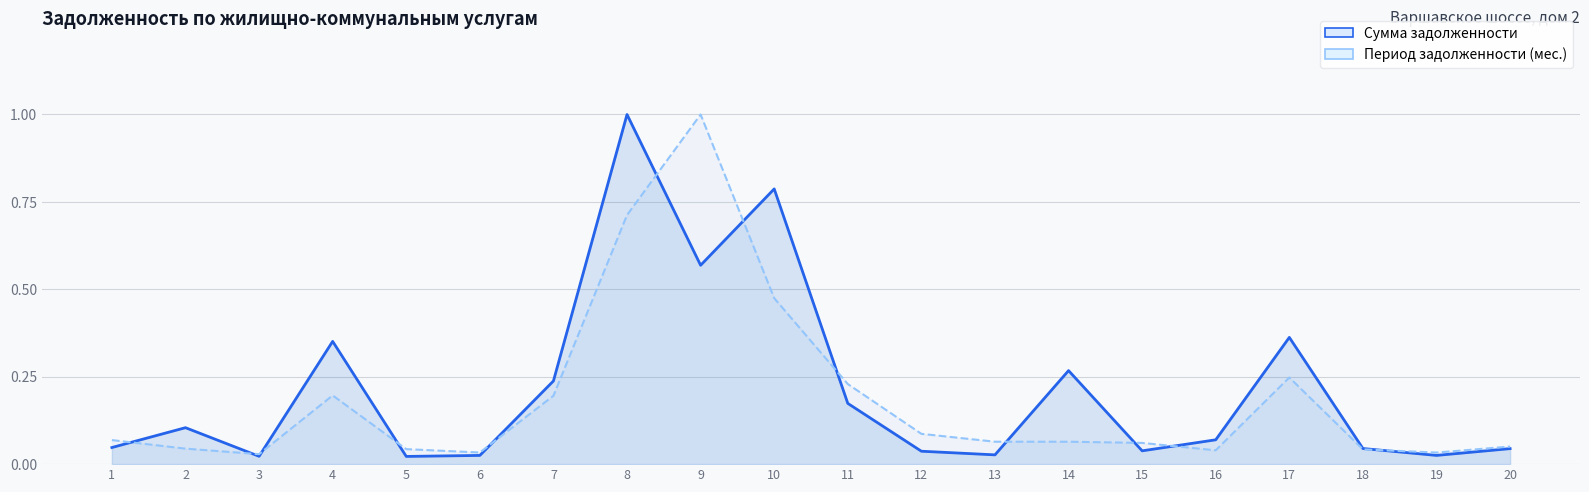

True or false: Период задолженности (мес.) and Сумма задолженности intersect in this chart.

True